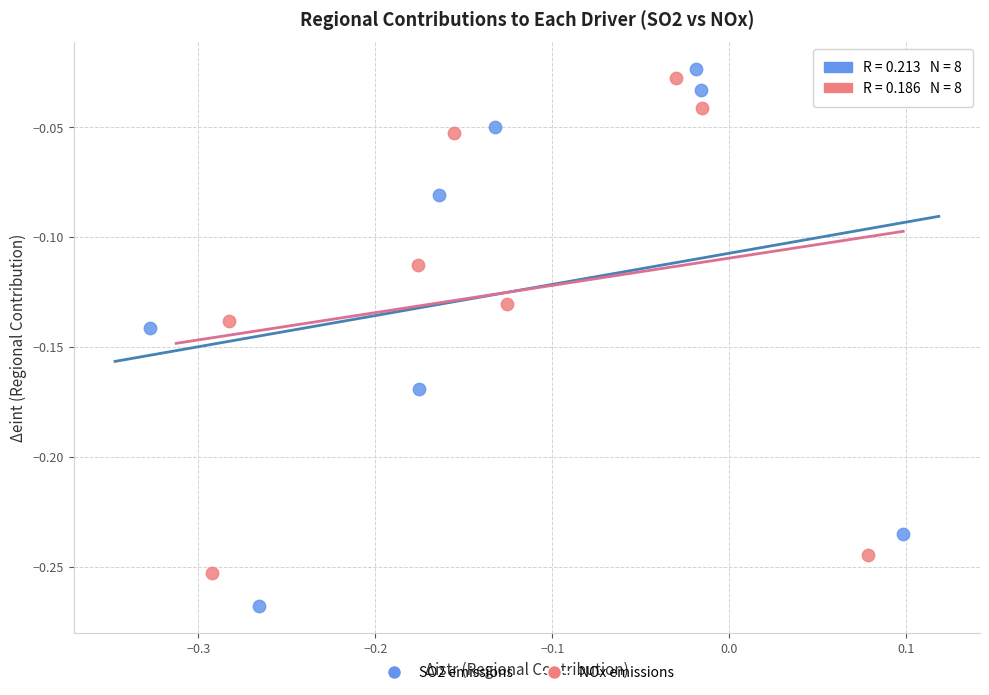

What are all the series names shown in the legend?

SO2 emissions, NOx emissions